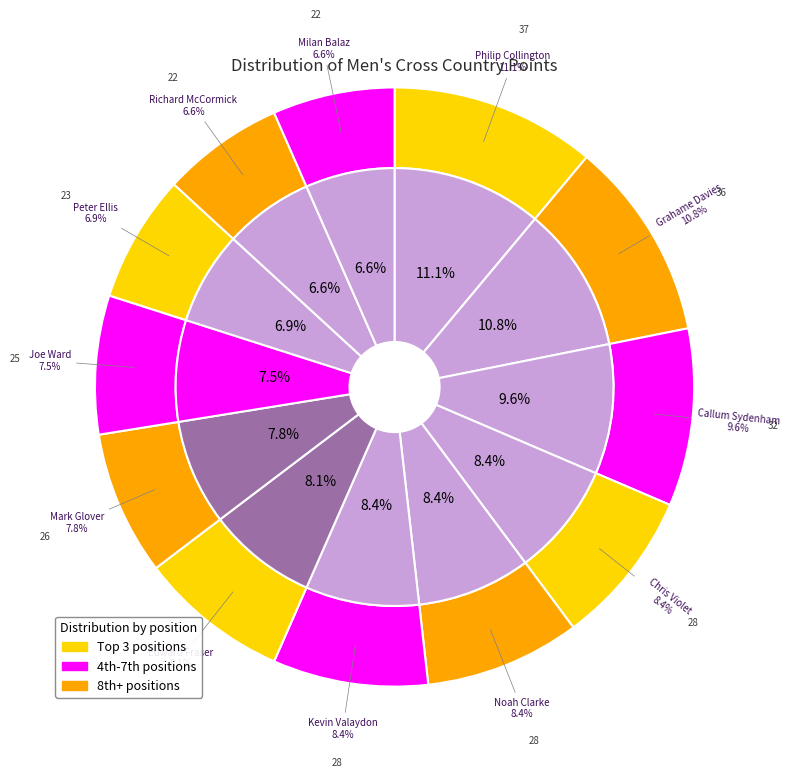

How many slices are in this pie chart?

12